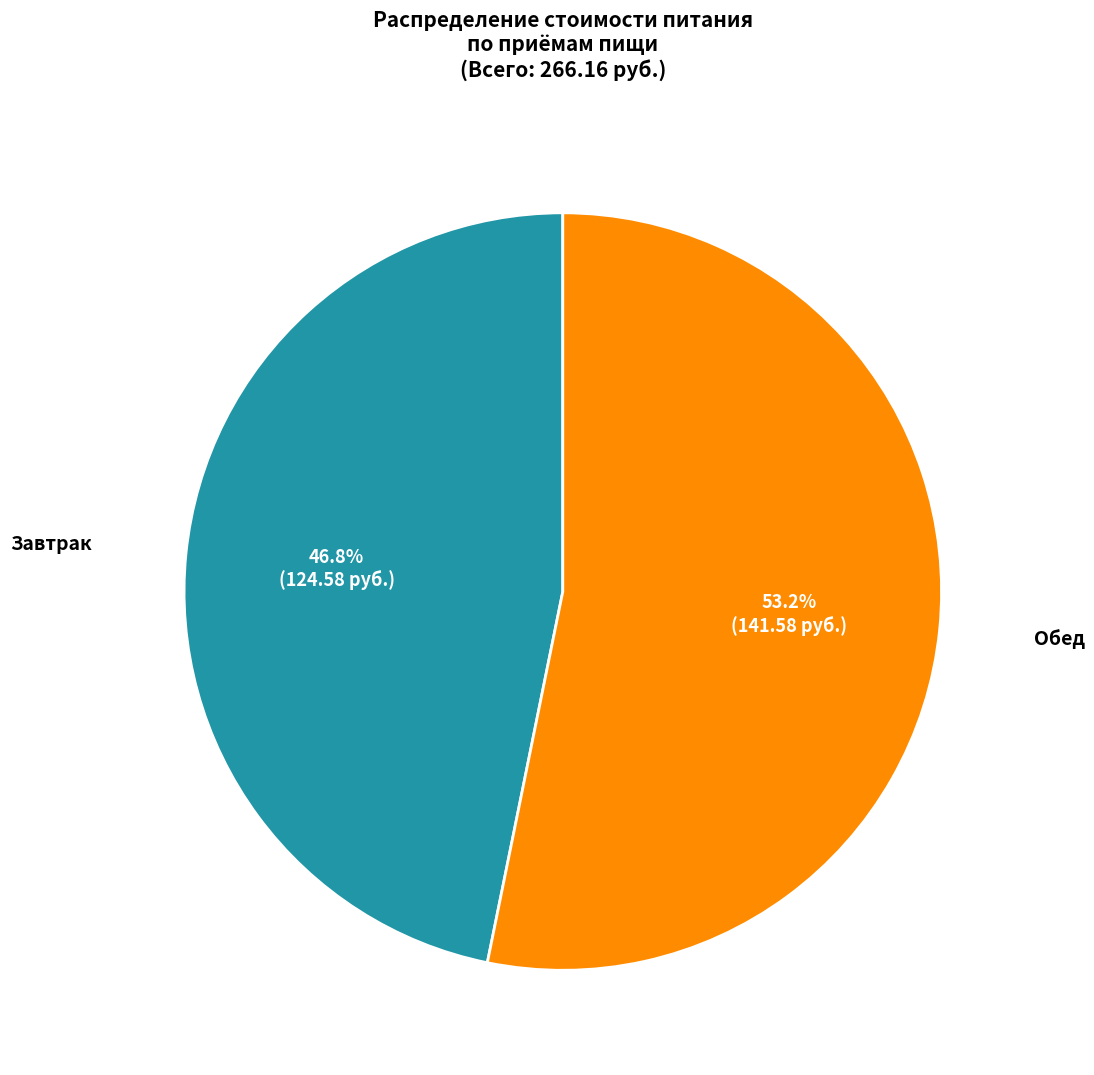

Is there any slice that represents more than half of the pie?

Yes